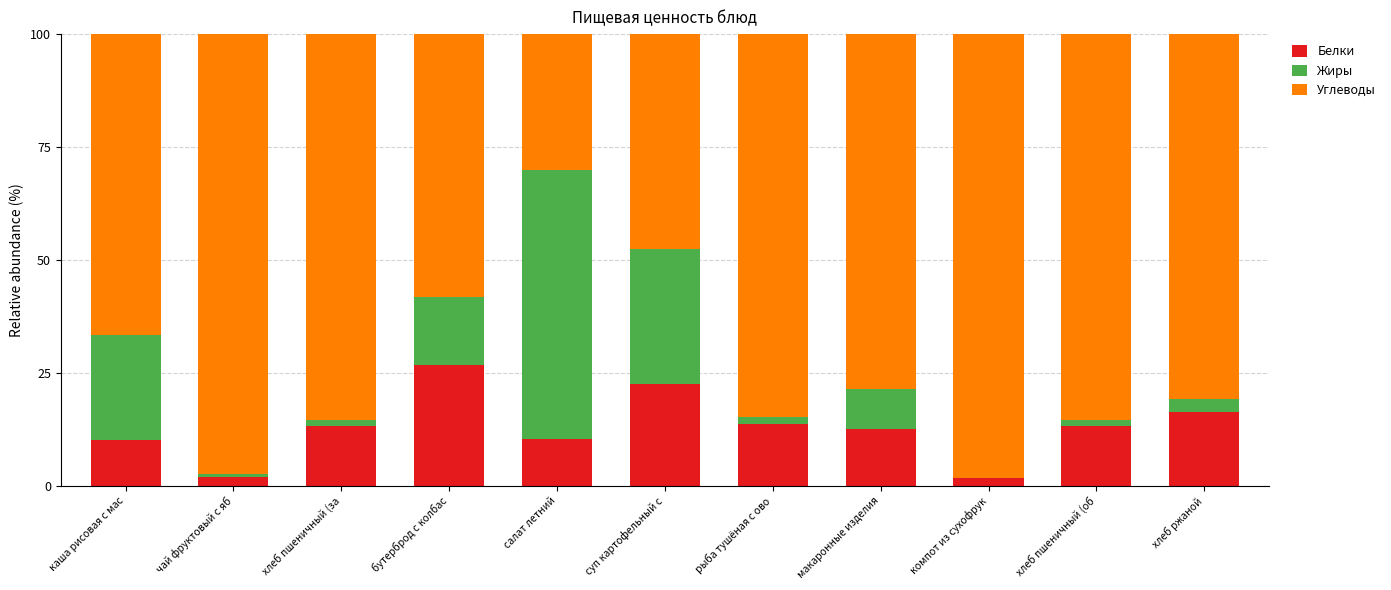

The value of Белки at хлеб пшеничный (об is 19.5. True or false?

False